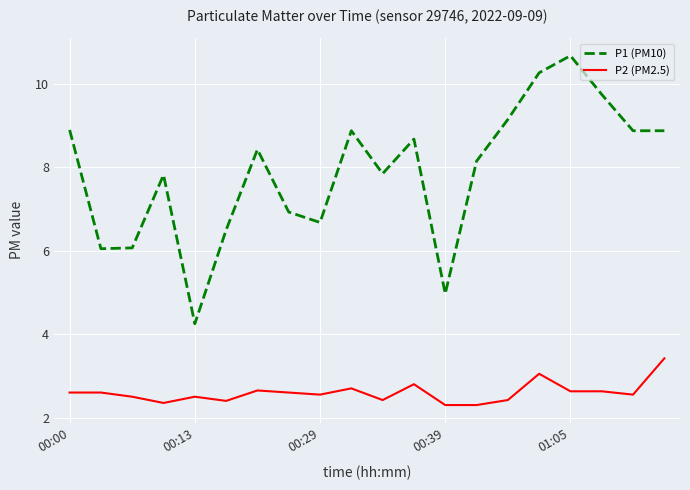

Which series has the widest spread of values?

P1 (PM10)